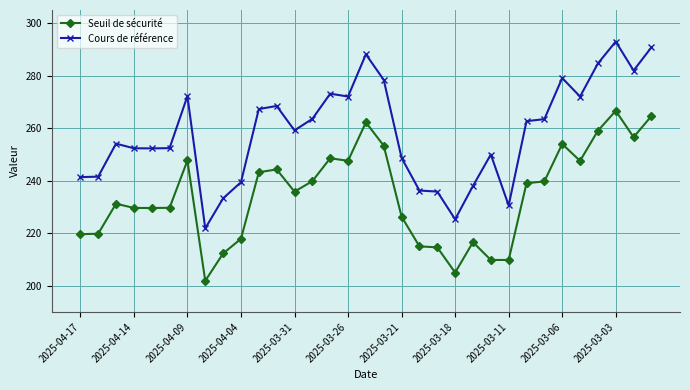

Which series has the largest range (max minus min)?

Cours de référence